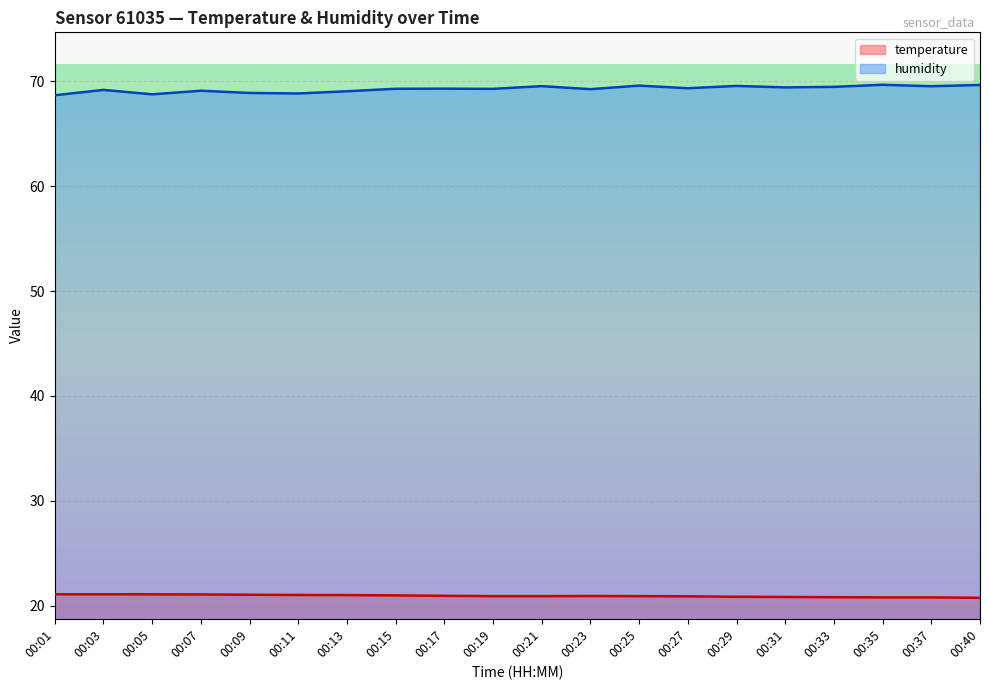

What are all the series names shown in the legend?

temperature, humidity